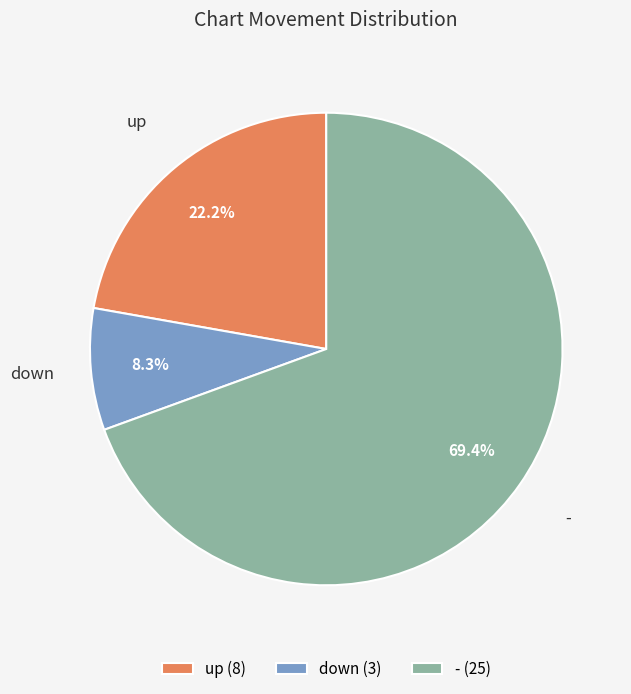

How many slices are in this pie chart?

3